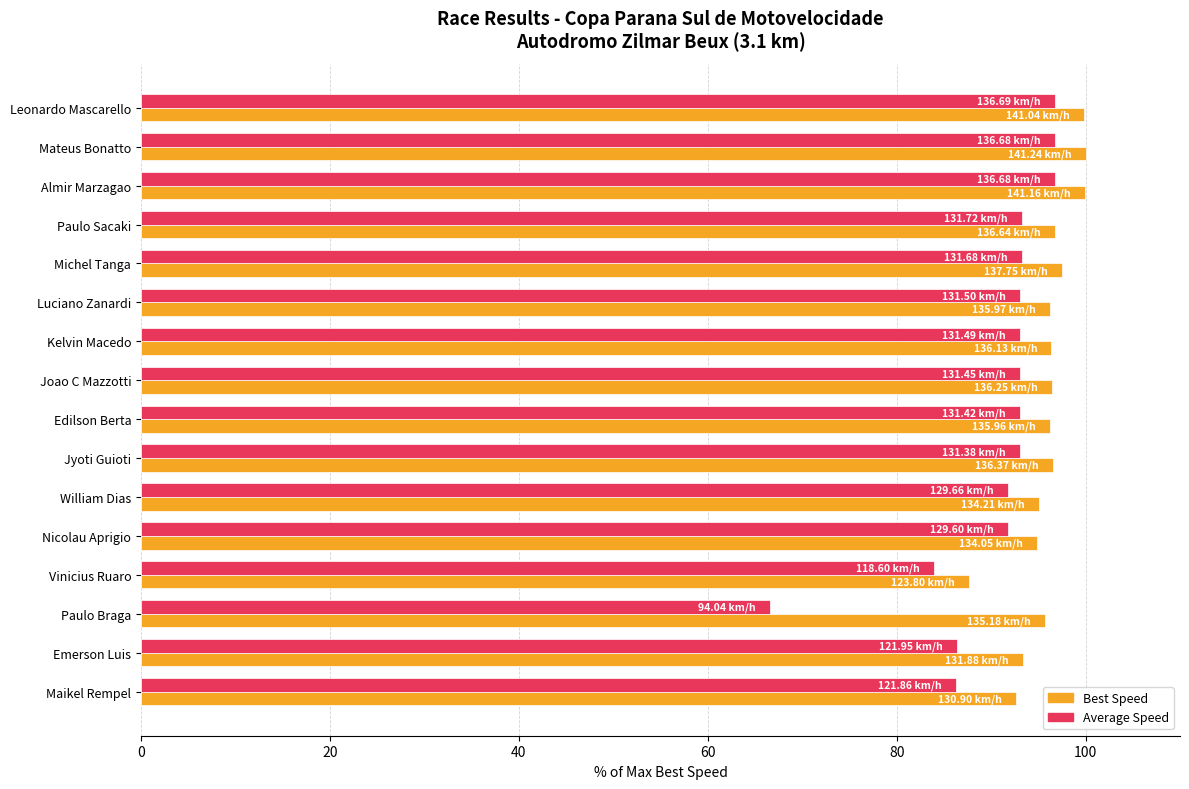

List the series in order of their overall mean, highest first.

Best Speed, Average Speed